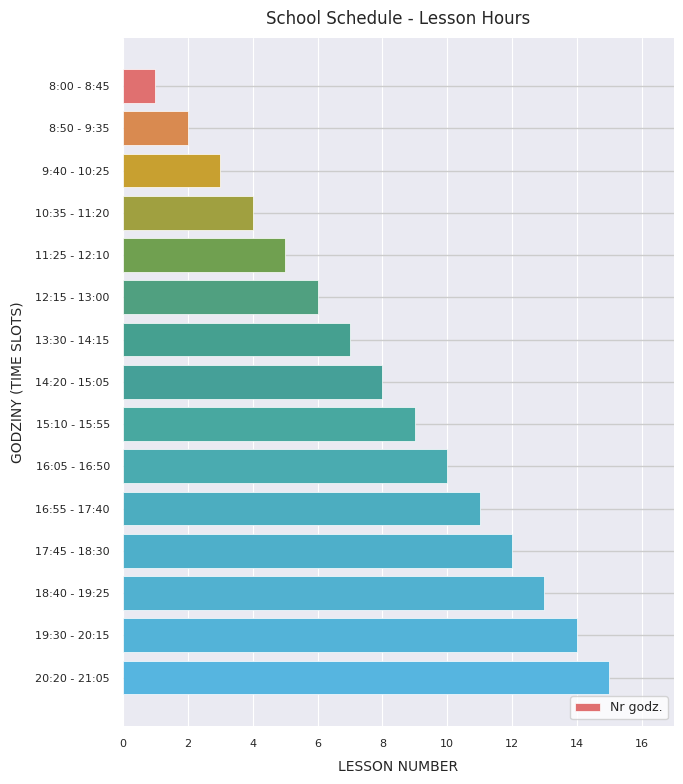

Which label corresponds to the largest value in the chart?

20:20 - 21:05